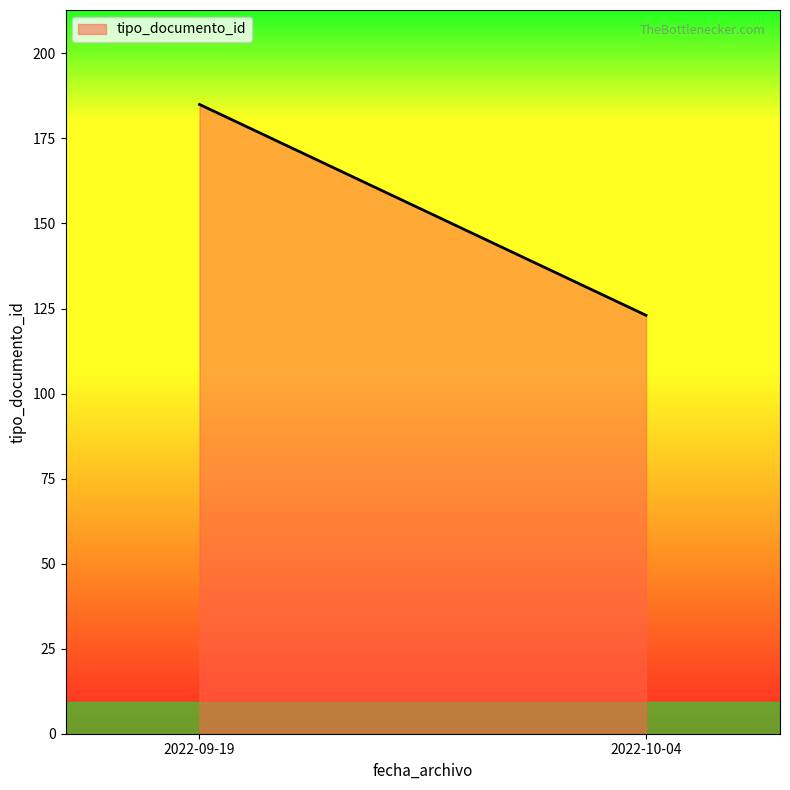

Is it true that the value at 2022-10-04 is 123?

True